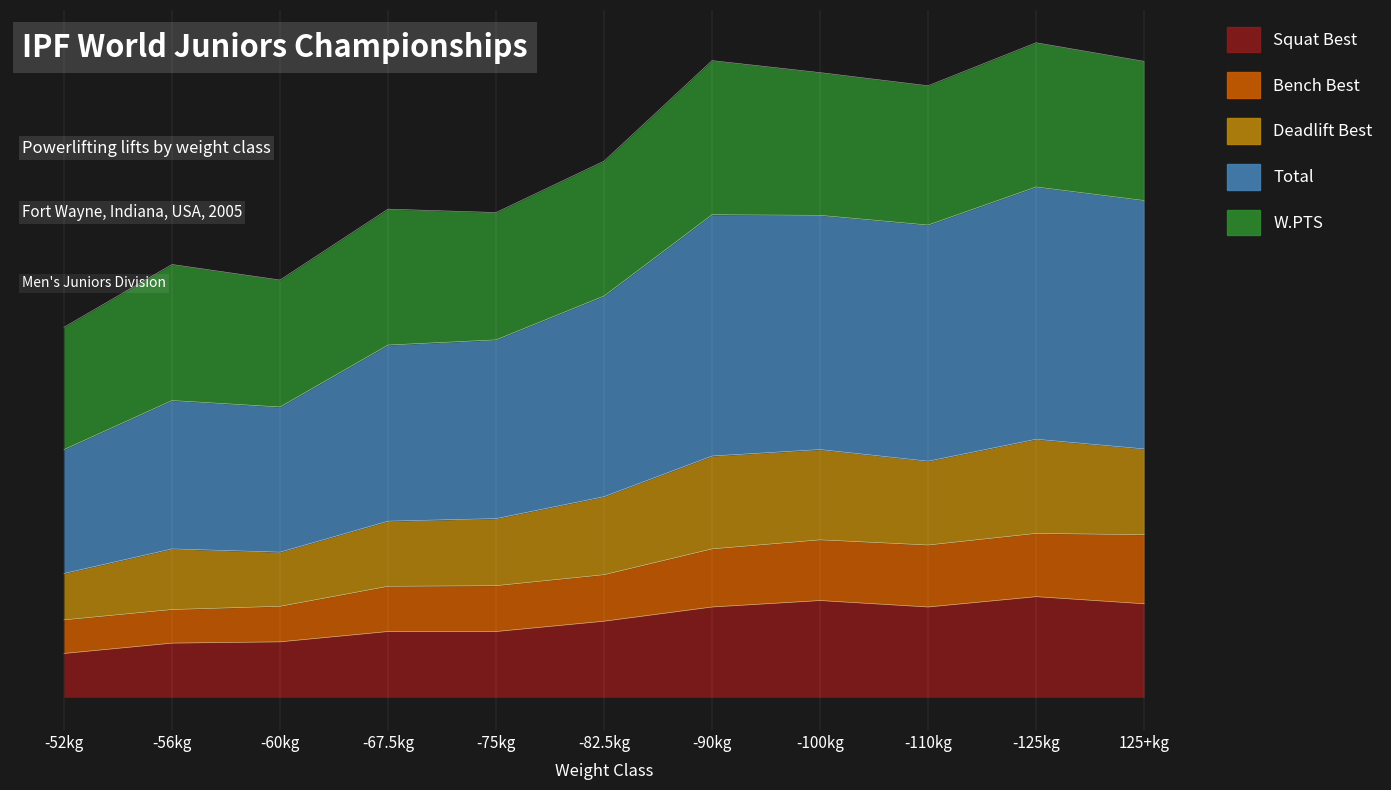

True or false: Total has a value of 1385.0 at -75kg.

True